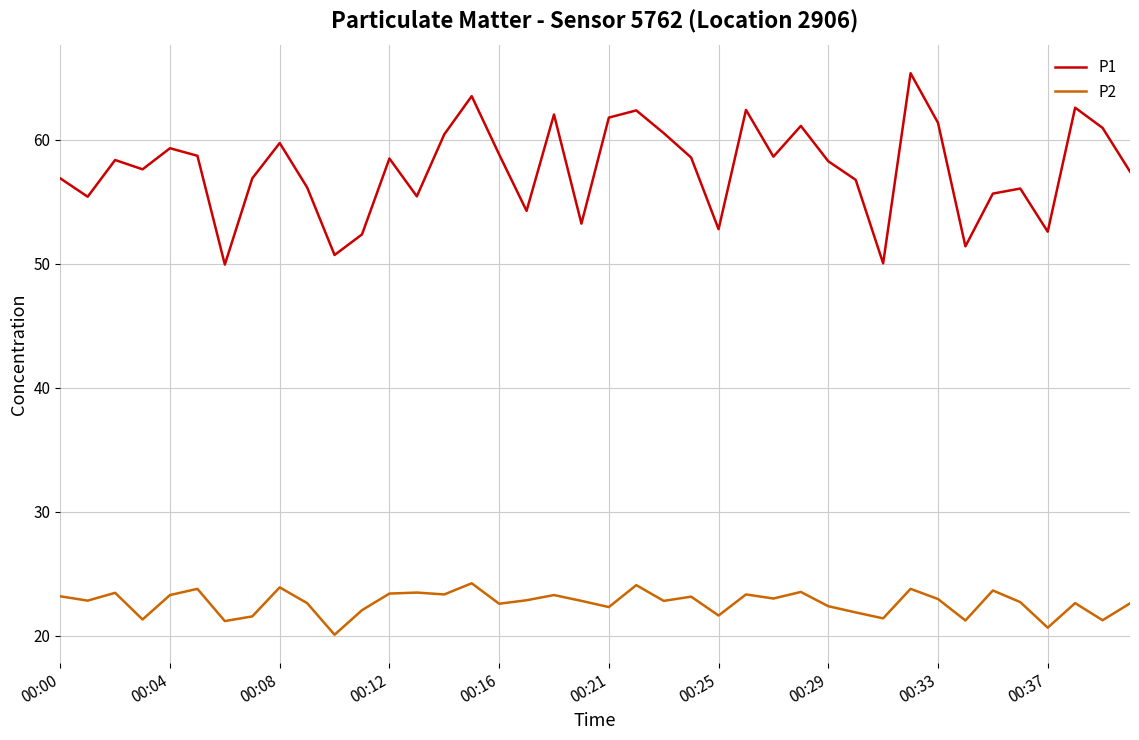

List the series in order of their overall mean, lowest first.

P2, P1